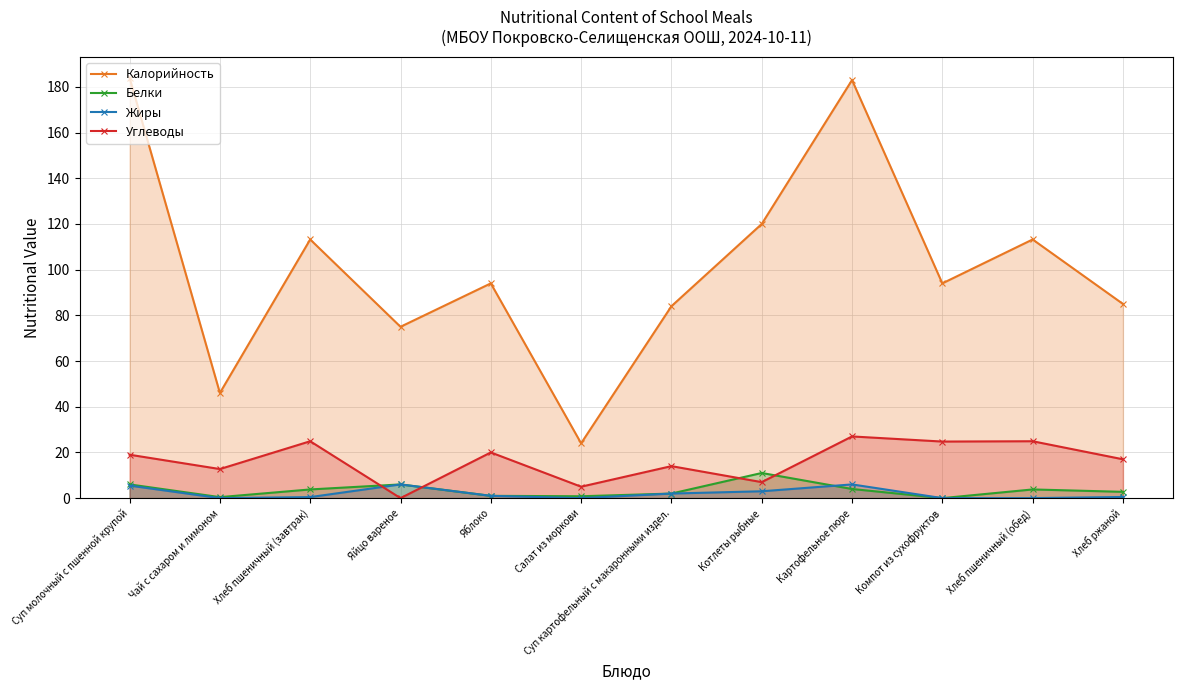

What is the label of the 10th point from the right?

Хлеб пшеничный (завтрак)